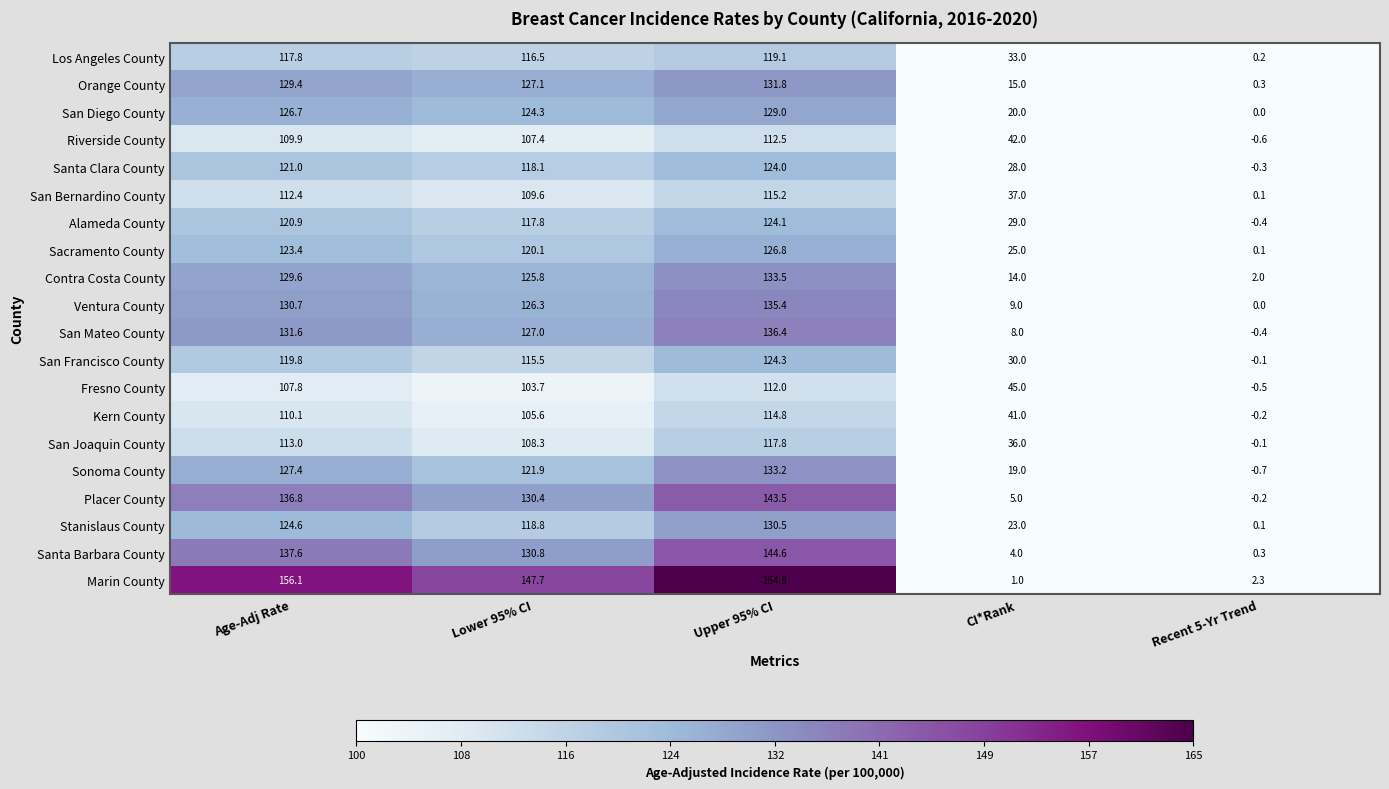

At which category does the chart reach its minimum across all series?

Recent 5-Yr Trend